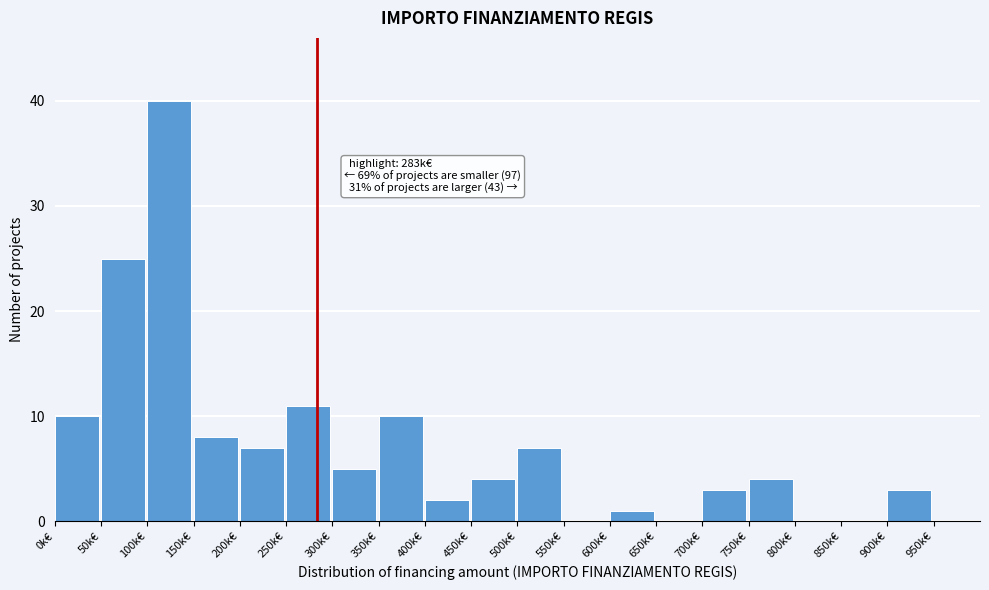

Reading left to right, what are all the values shown in this chart?

0k€=10	50k€=25	100k€=40	150k€=8	200k€=7	250k€=11	300k€=5	350k€=10	400k€=2	450k€=4	500k€=7	550k€=0	600k€=1	650k€=0	700k€=3	750k€=4	800k€=0	850k€=0	900k€=3	950k€=0